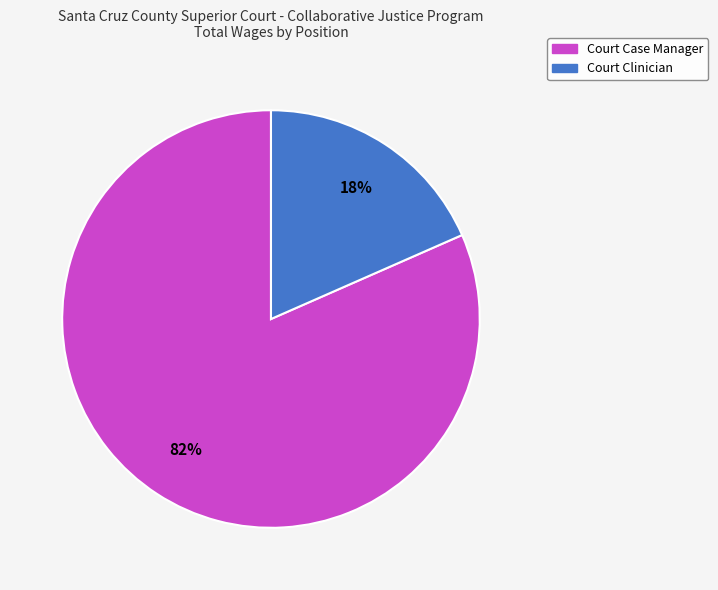

How many segments does this pie chart have?

2